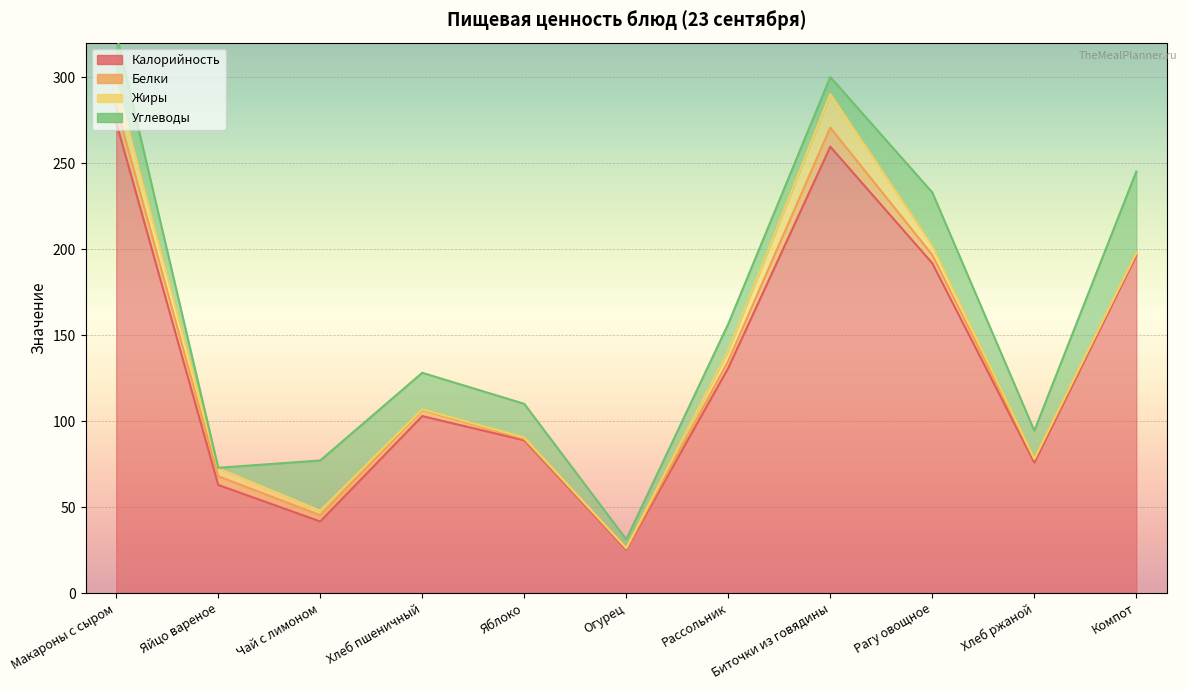

True or false: Белки and Калорийность cross at least once.

False